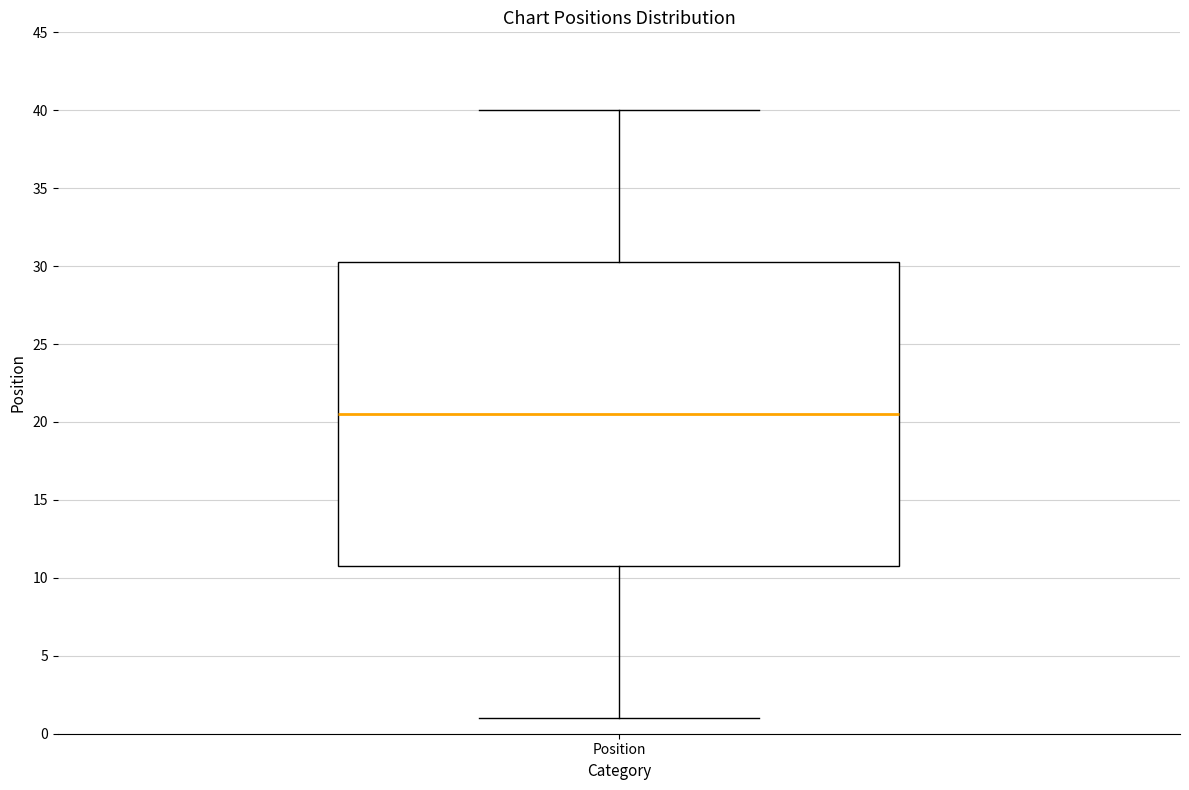

Where does the median line of the box for Position sit on the y-axis? The values are not printed on the chart, so give them approximately, as read against the axis.

20.5